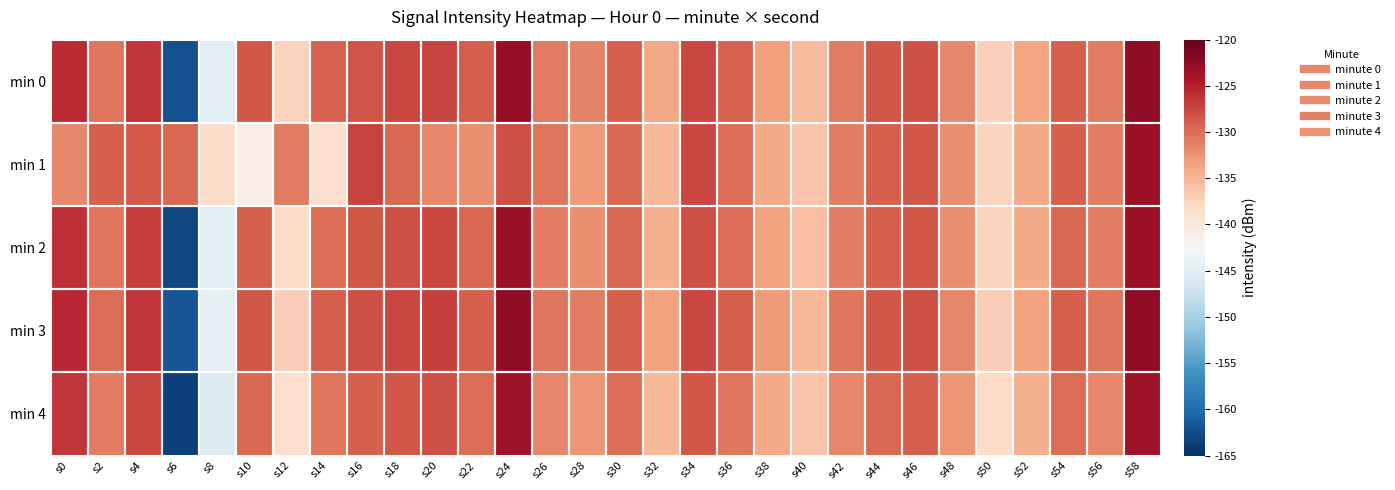

What is the maximum value shown in the chart?

-122.5